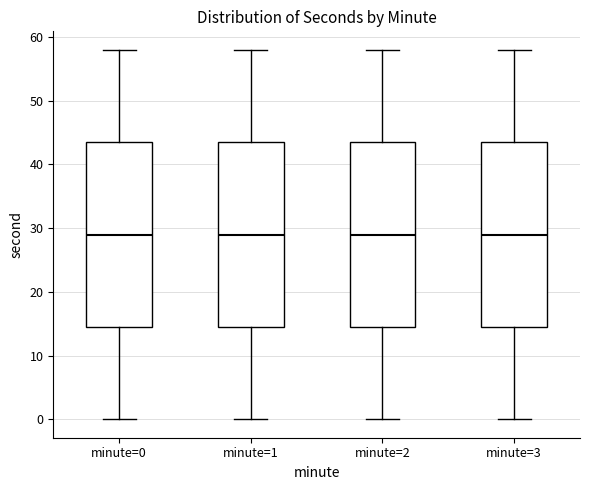

Where is the lower edge of the box for minute=3 on the y-axis? The values are not printed on the chart, so give them approximately, as read against the axis.

15